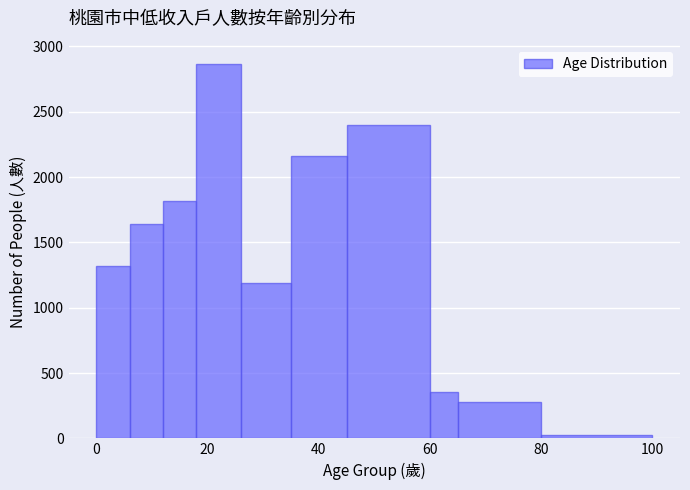

Around what value on the x-axis is the tallest bar? Give the approximate position of its centre, as read against the axis.

22